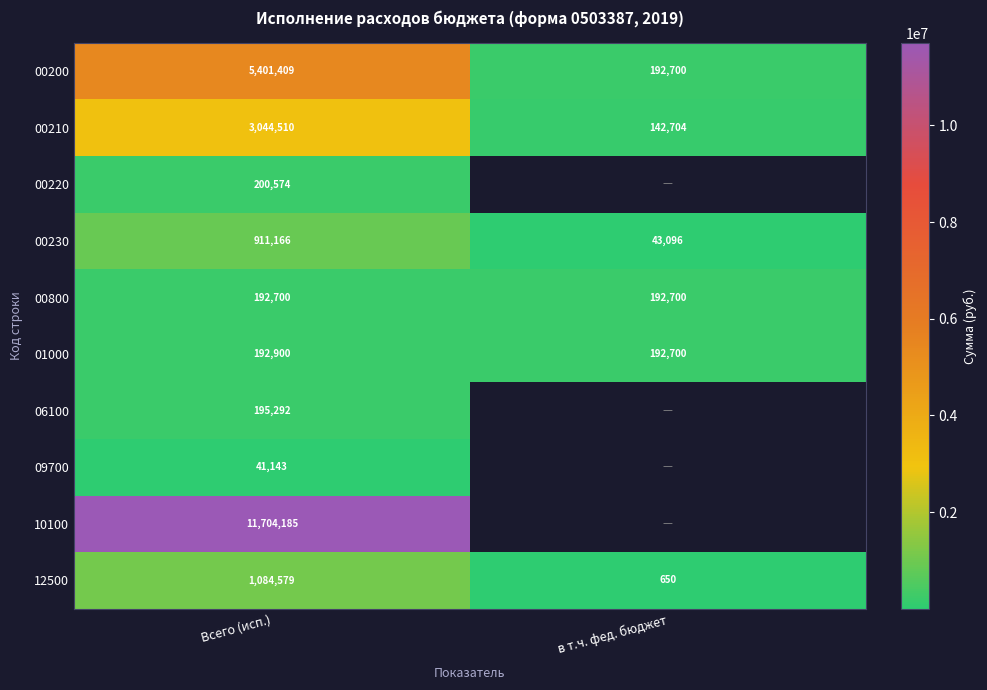

List the labels in order of 00210 value, largest first.

Всего (исп.), в т.ч. фед. бюджет